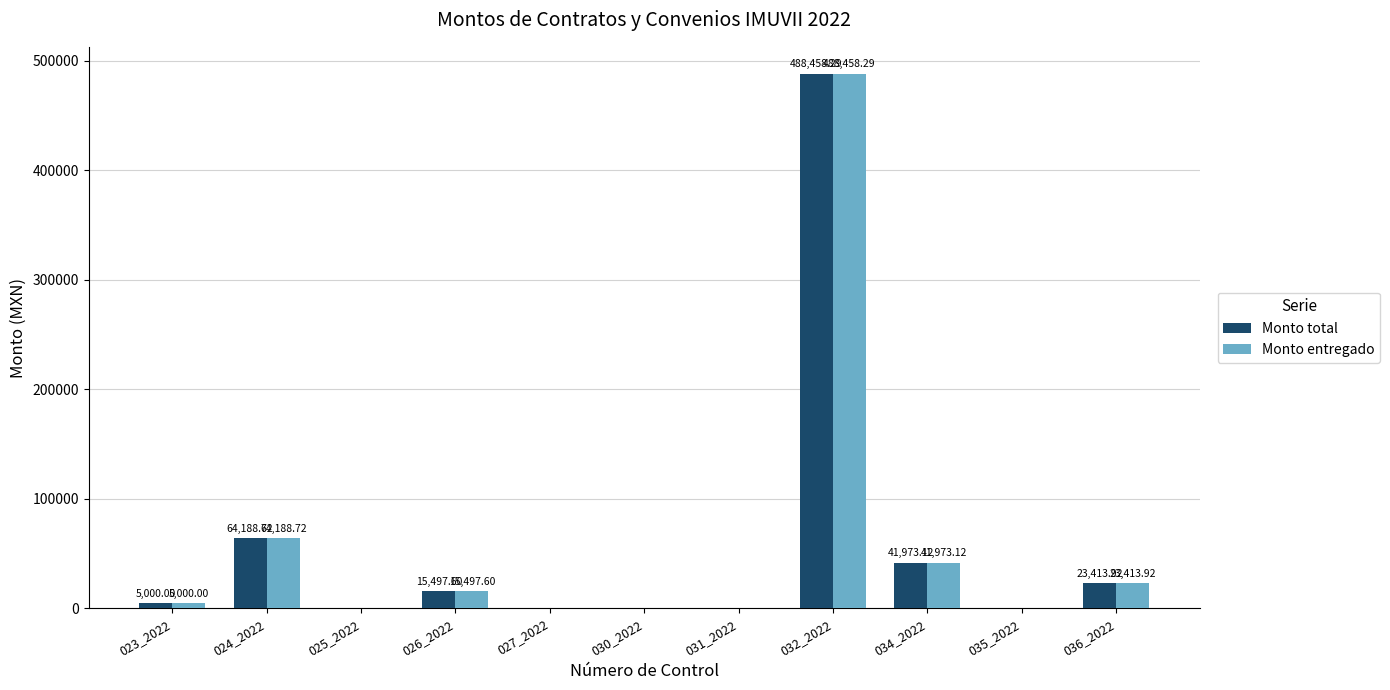

The Monto entregado series shows 23413.9 at 036_2022. True or false?

True